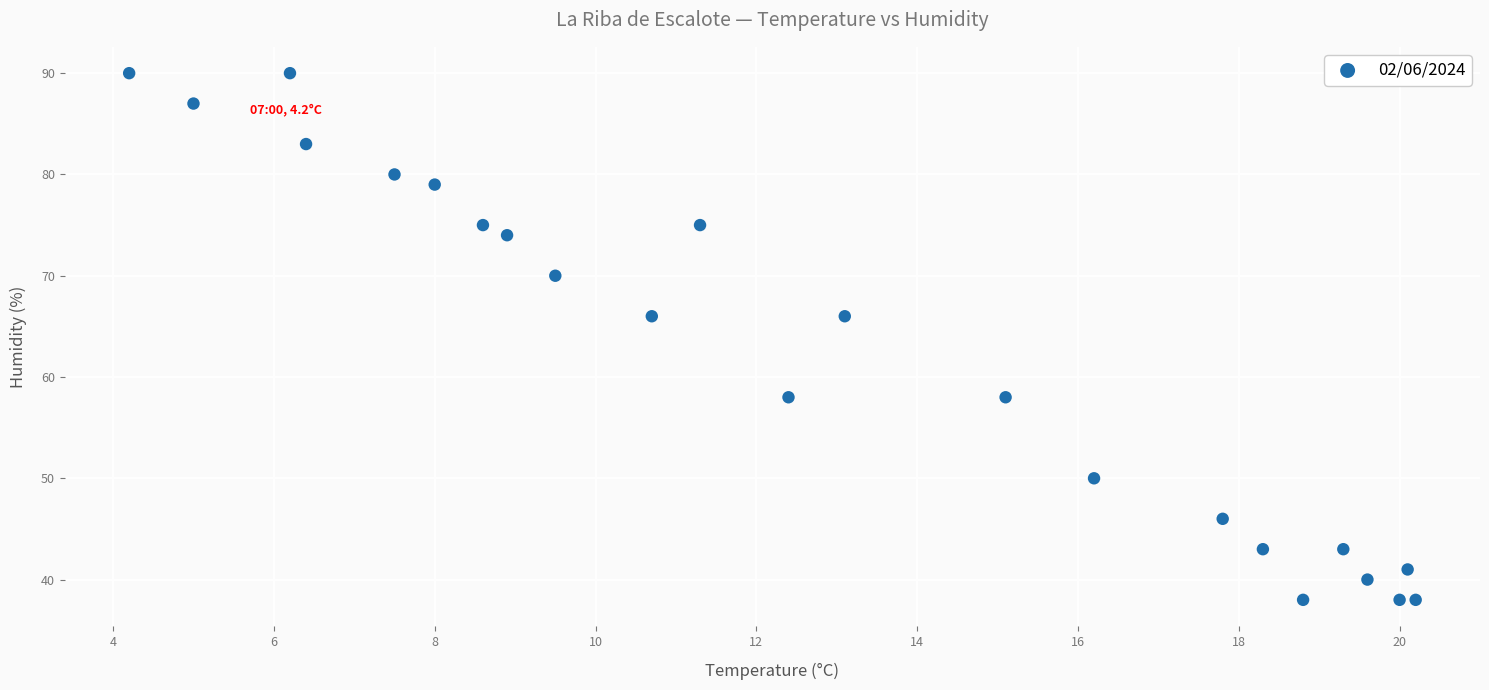

What is the range of Y values (max minus min)?

52